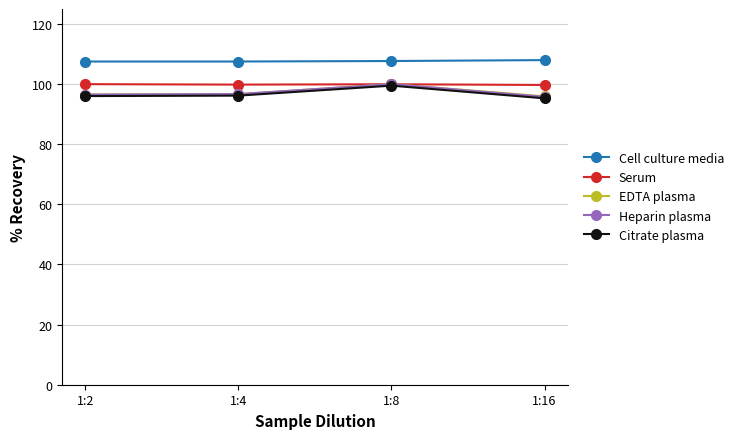

True or false: Cell culture media and Heparin plasma cross at least once.

False